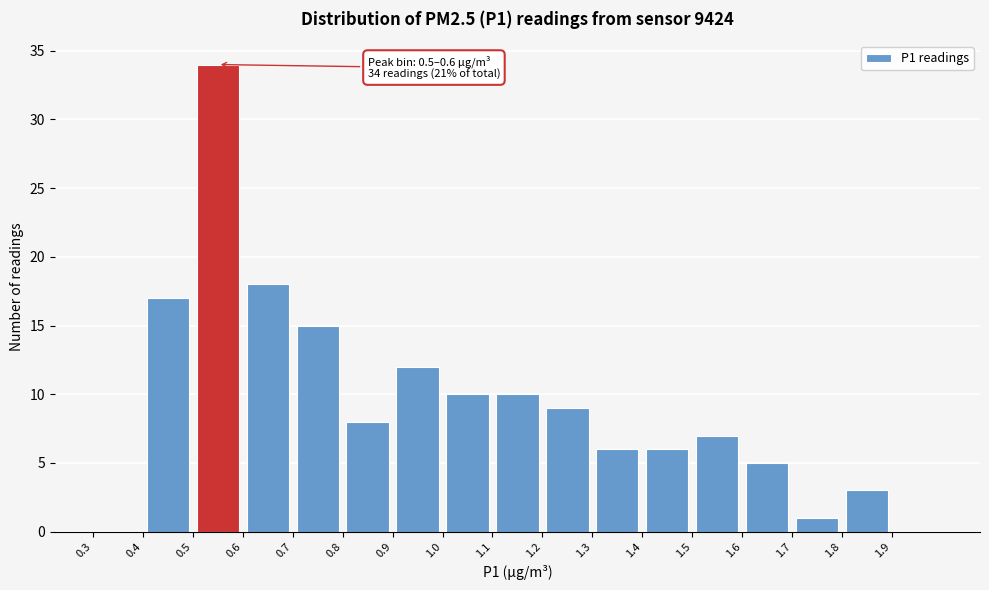

Over which range of the x-axis is the bar tallest?

0.5 to 0.6